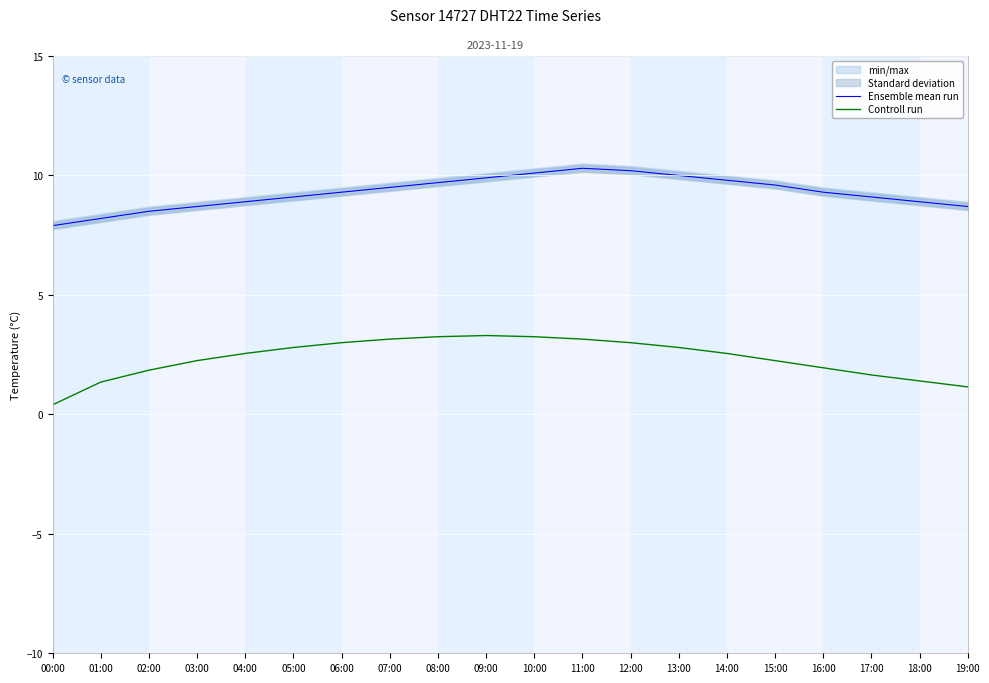

True or false: Controll run has more than 0 interior local peaks.

True